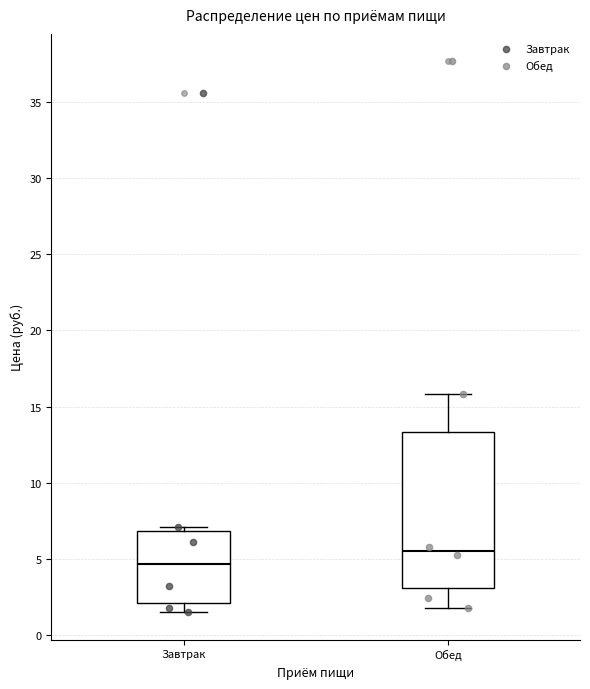

Comparing the boxes themselves (not the whiskers), which one is the tallest?

Обед